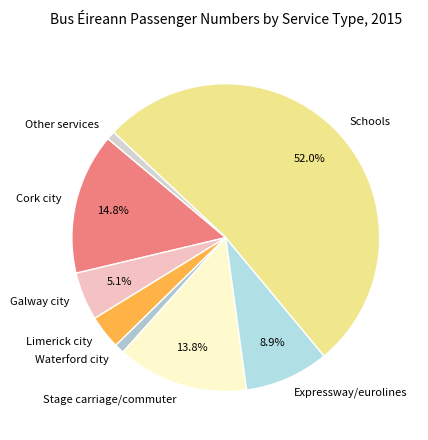

Which has a higher value, Other services or Stage carriage/commuter?

Stage carriage/commuter